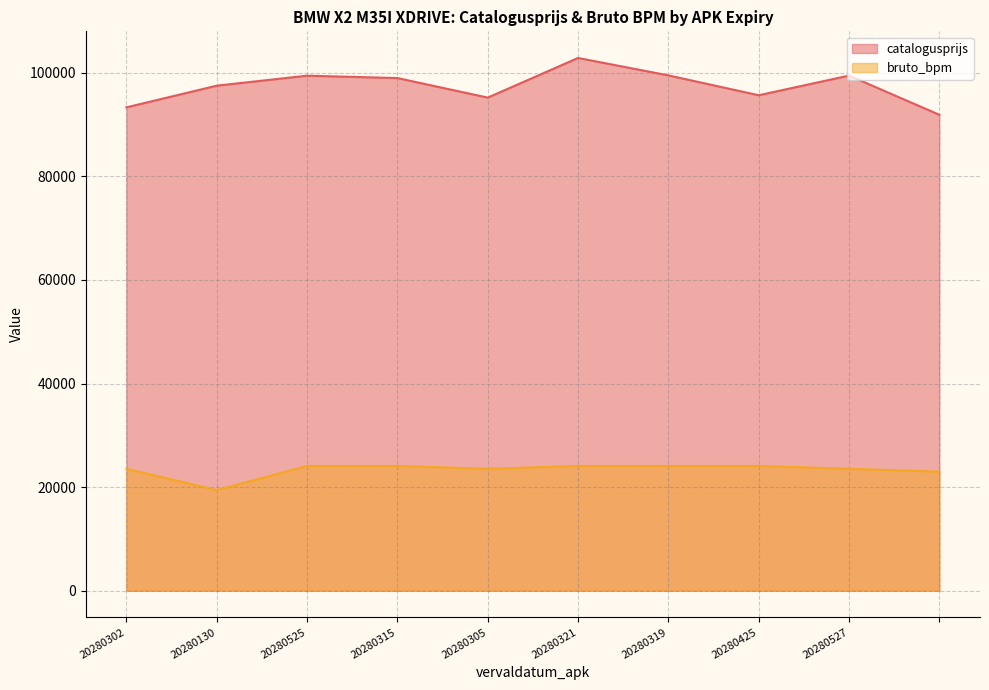

Is the value of bruto_bpm at 20280319 greater than the value of catalogusprijs at 20280321?

No